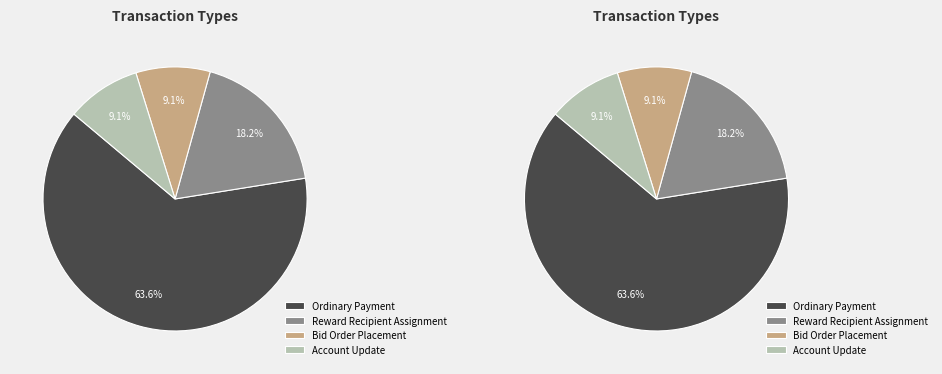

What is the largest slice in the pie chart?

Ordinary Payment